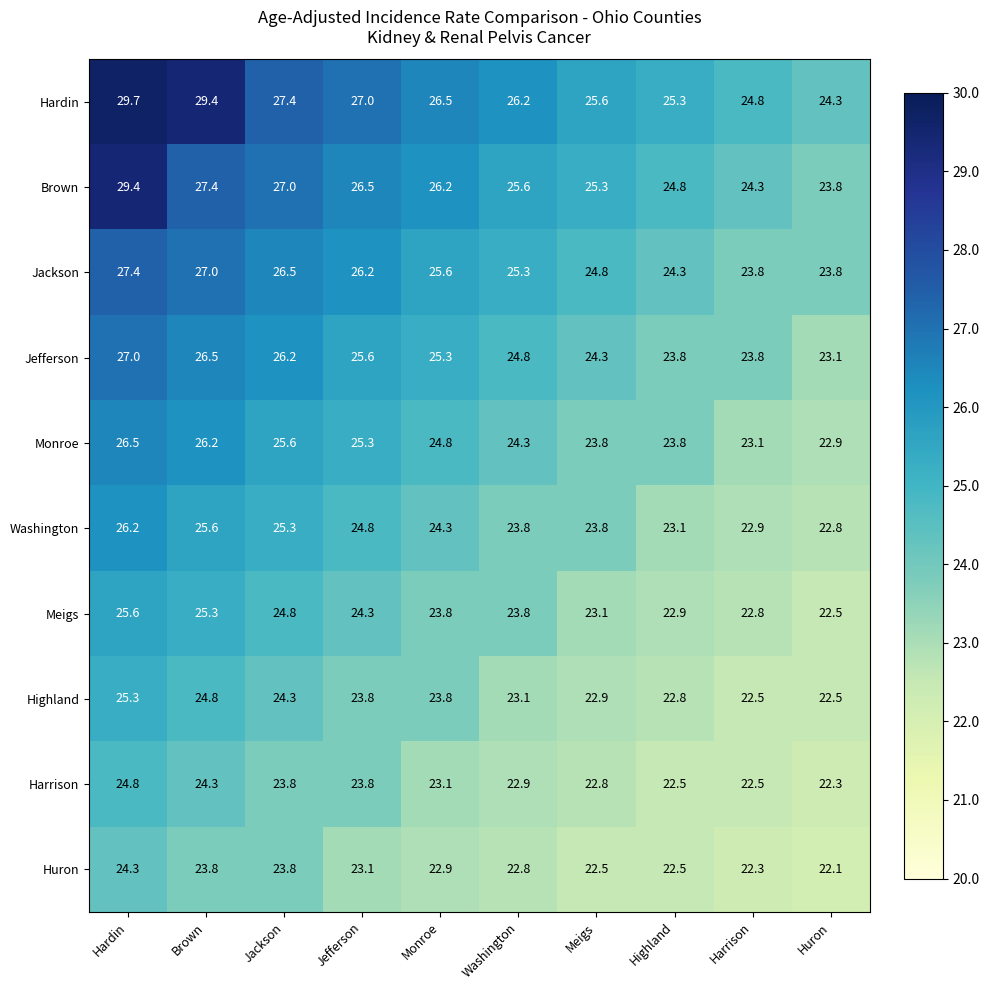

At which label is Hardin closest to 27?

Jefferson